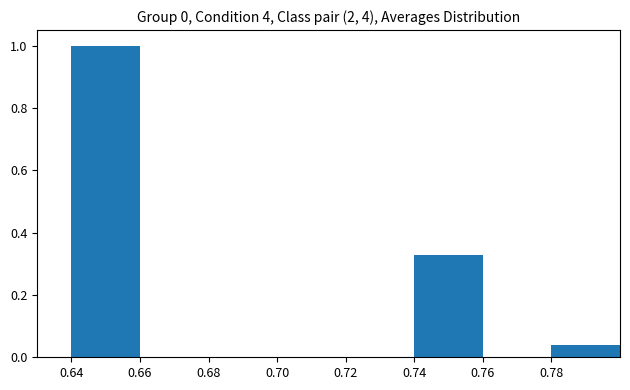

Where is the data nearest to the value 0?

0.78